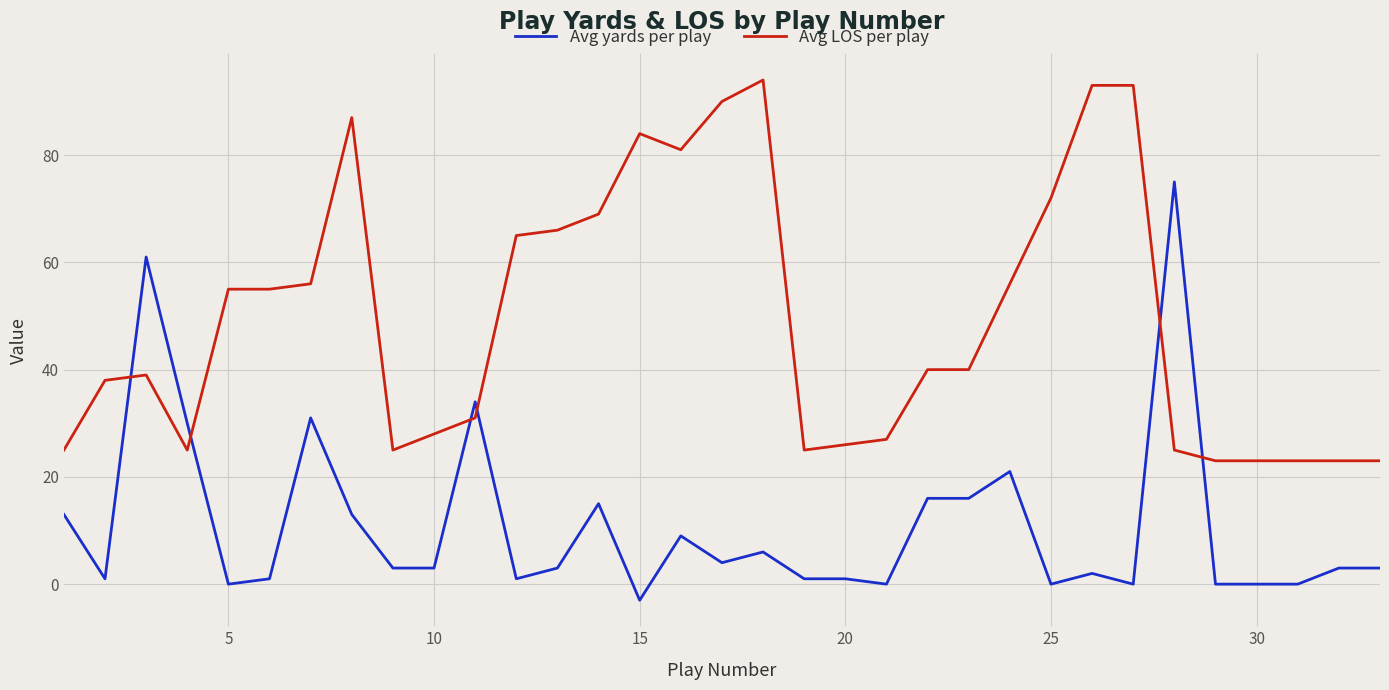

What is the difference between the maximum and minimum values in the Avg LOS per play series?

71